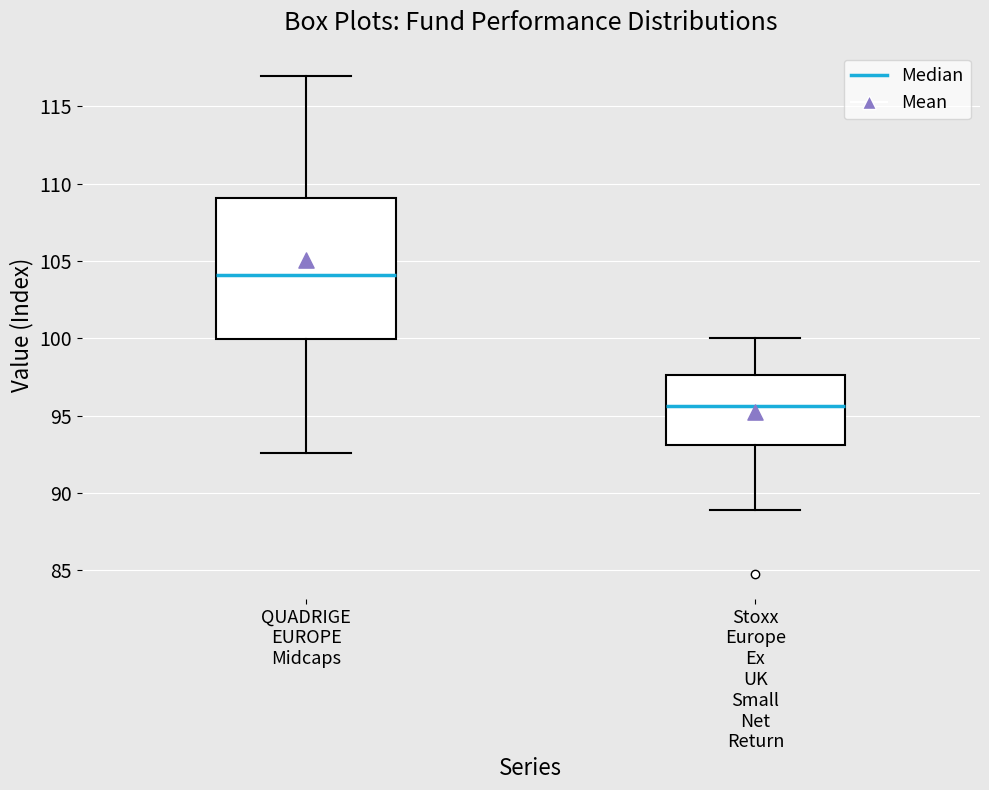

Comparing the boxes themselves (not the whiskers), which one is the tallest?

QUADRIGE EUROPE Midcaps